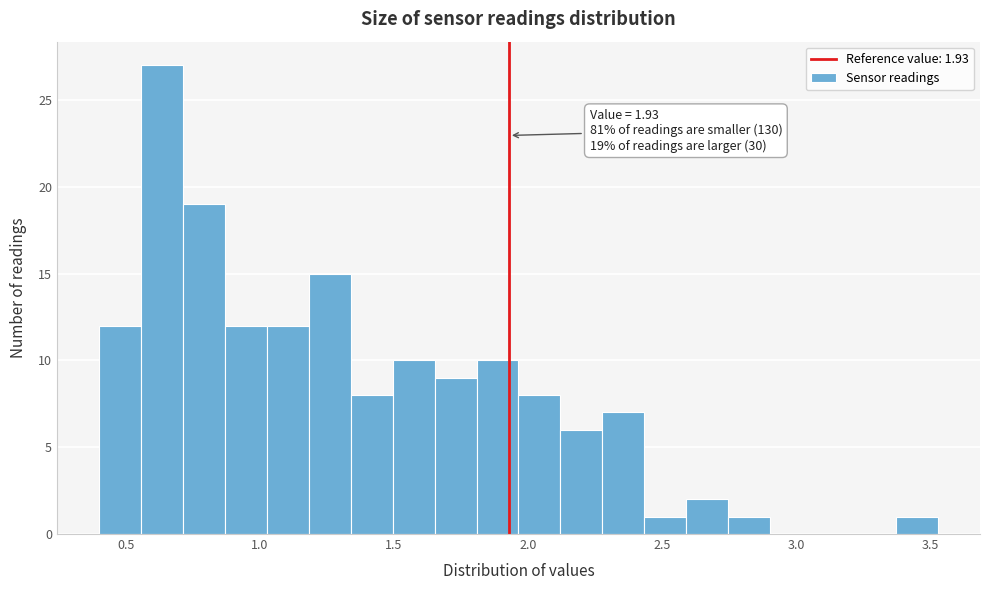

Around what value on the x-axis is the tallest bar? Give the approximate position of its centre, as read against the axis.

0.65